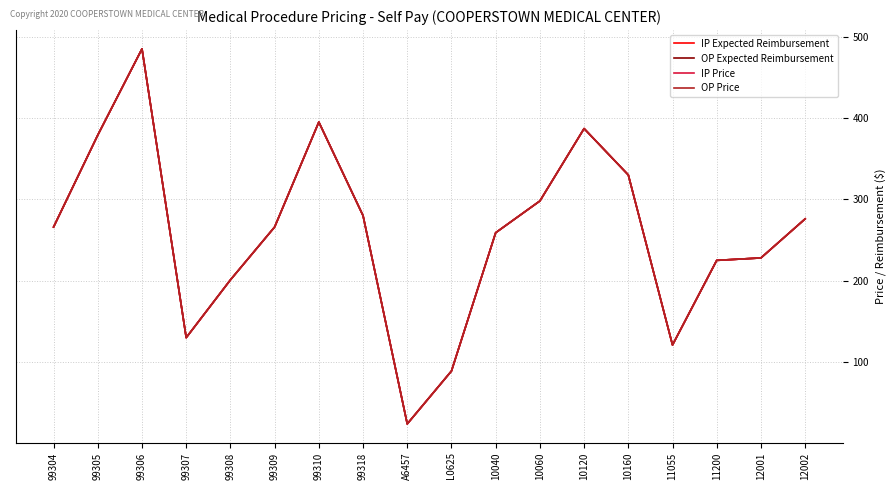

How many distinct data groups are displayed?

4